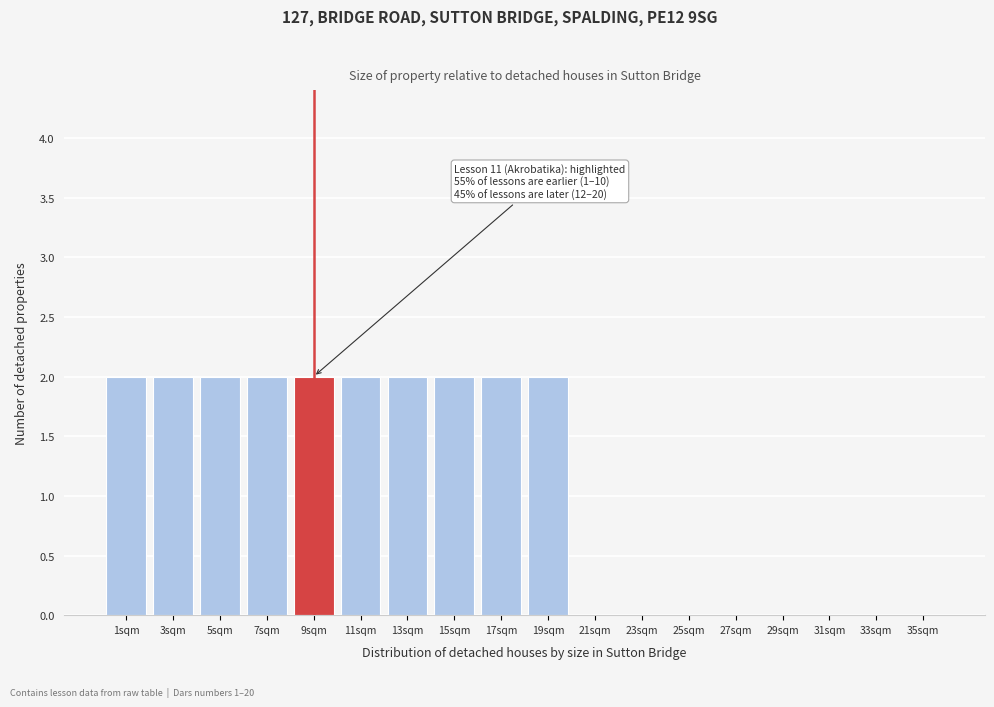

Reading right to left, what are all the values shown in this chart?

35sqm=0	33sqm=0	31sqm=0	29sqm=0	27sqm=0	25sqm=0	23sqm=0	21sqm=0	19sqm=2	17sqm=2	15sqm=2	13sqm=2	11sqm=2	9sqm=2	7sqm=2	5sqm=2	3sqm=2	1sqm=2